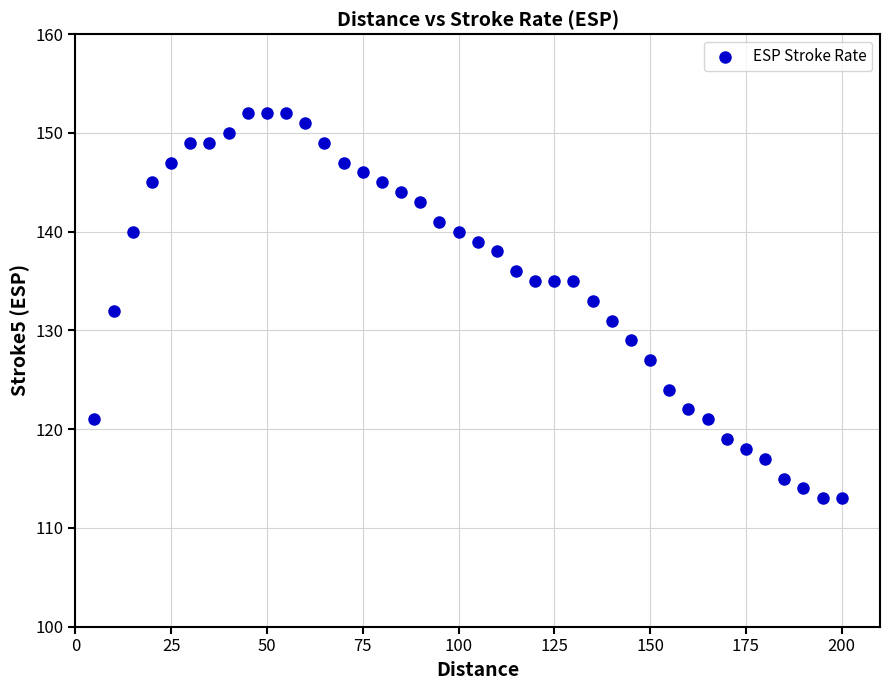

What is the range of X values (max minus min)?

195